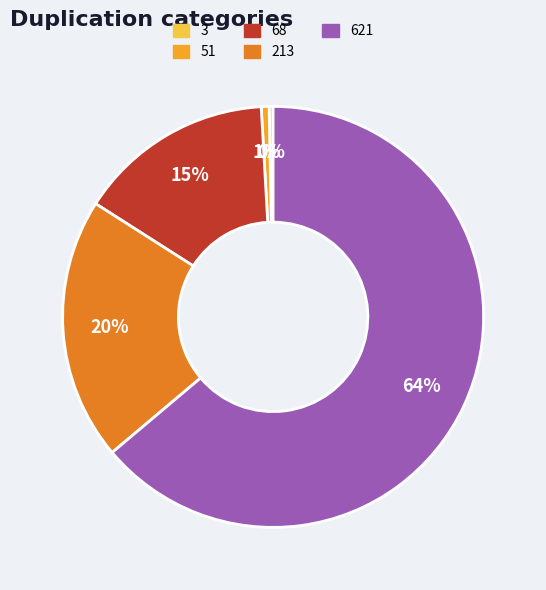

Which has a higher value, 3 or 621?

621